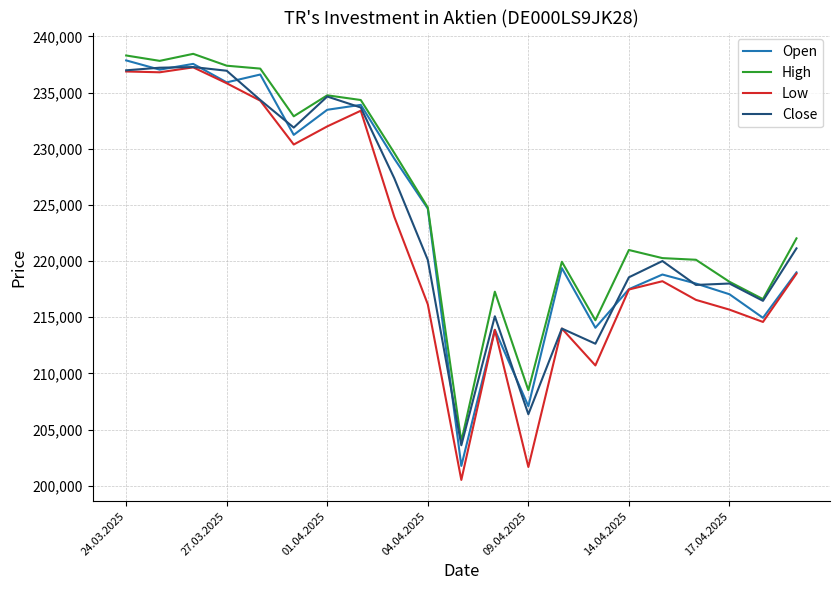

Which series has the widest spread of values?

Low